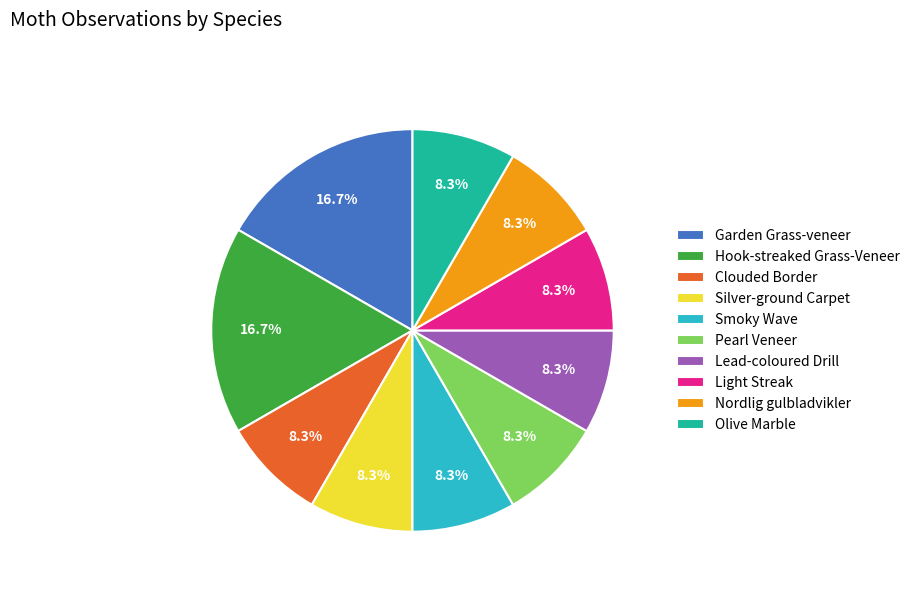

Does any single category account for the majority?

No